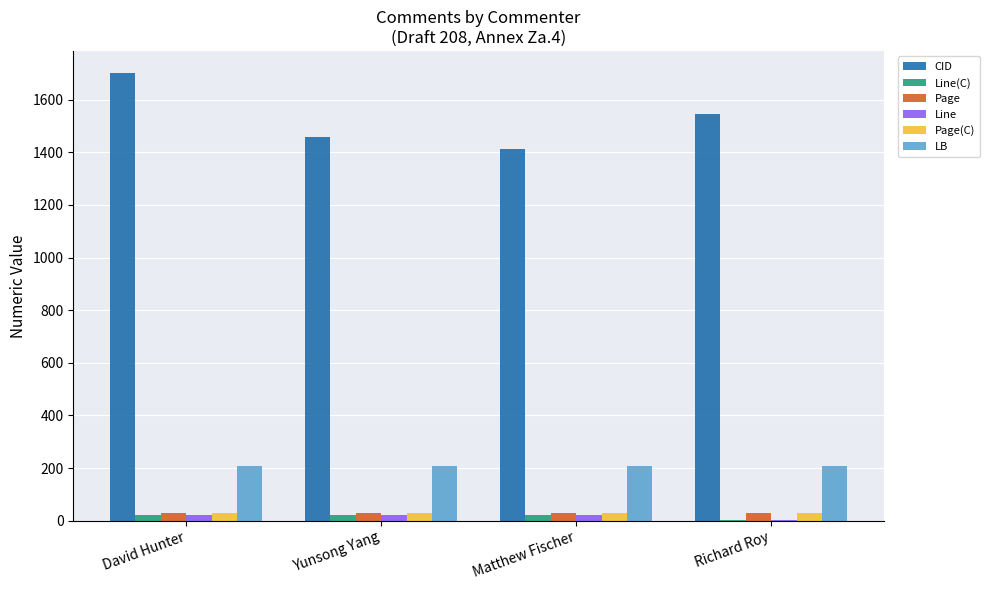

Which series changed the most between David Hunter and Richard Roy?

CID